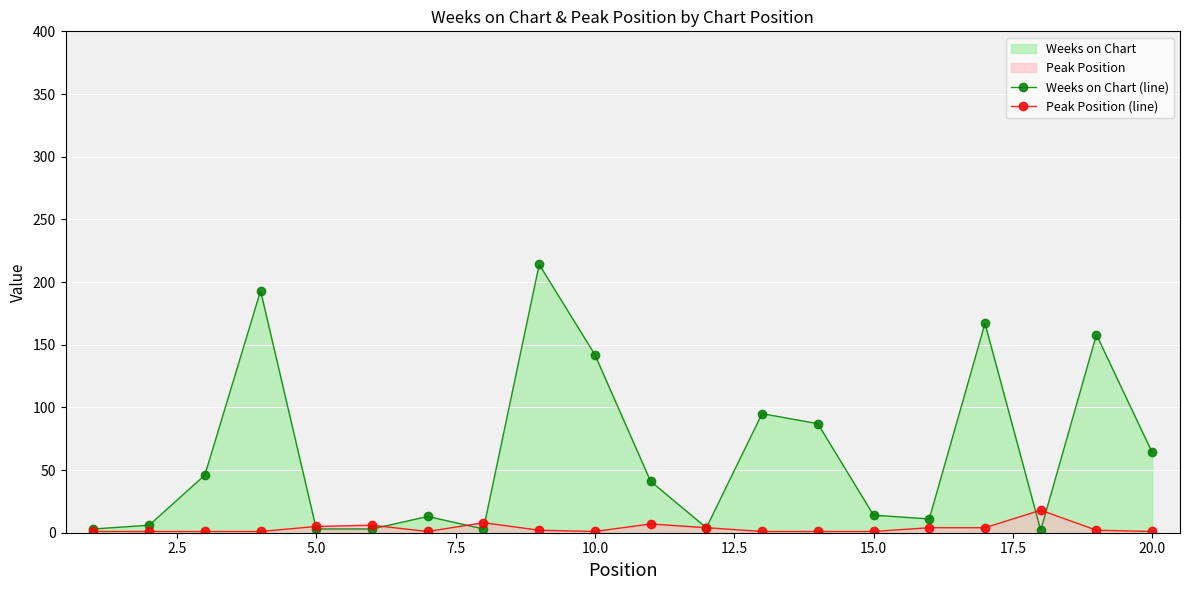

How many distinct data groups are displayed?

2